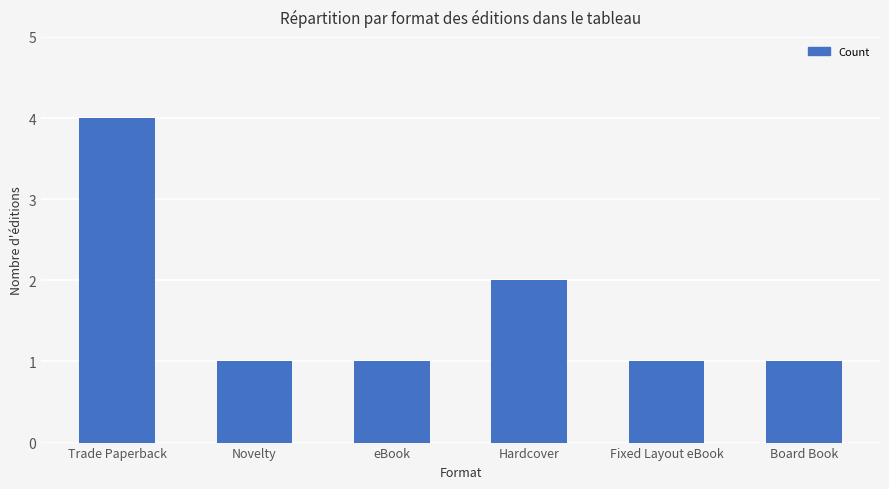

The value at Fixed Layout eBook is 1. True or false?

True